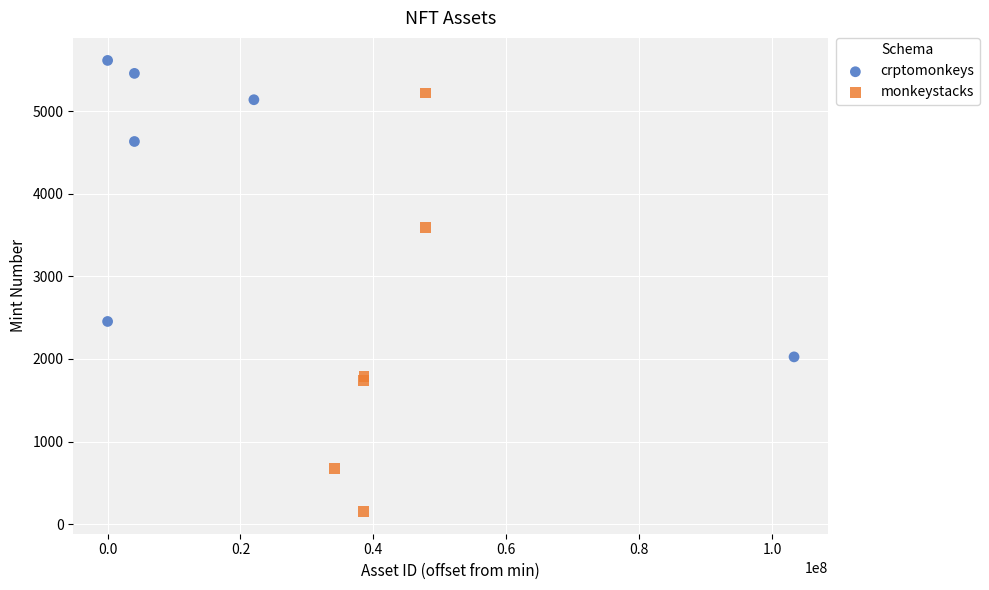

Which series has the largest Y range (max minus min)?

monkeystacks